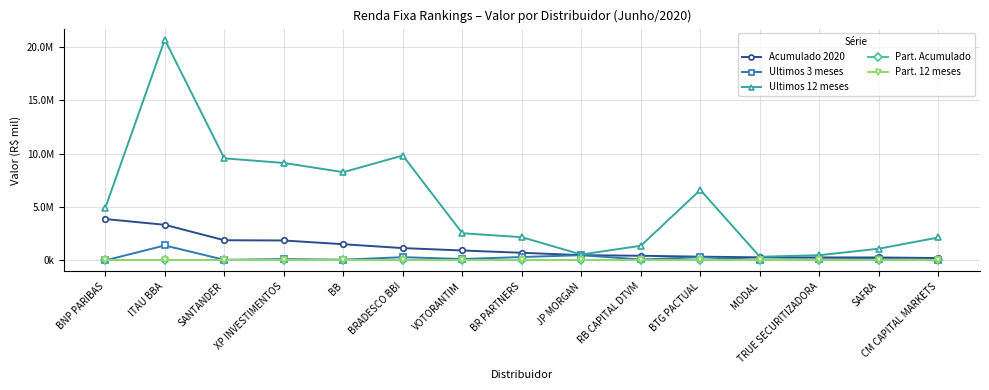

What are all the series names shown in the legend?

Acumulado 2020, Ultimos 3 meses, Ultimos 12 meses, Part. Acumulado, Part. 12 meses